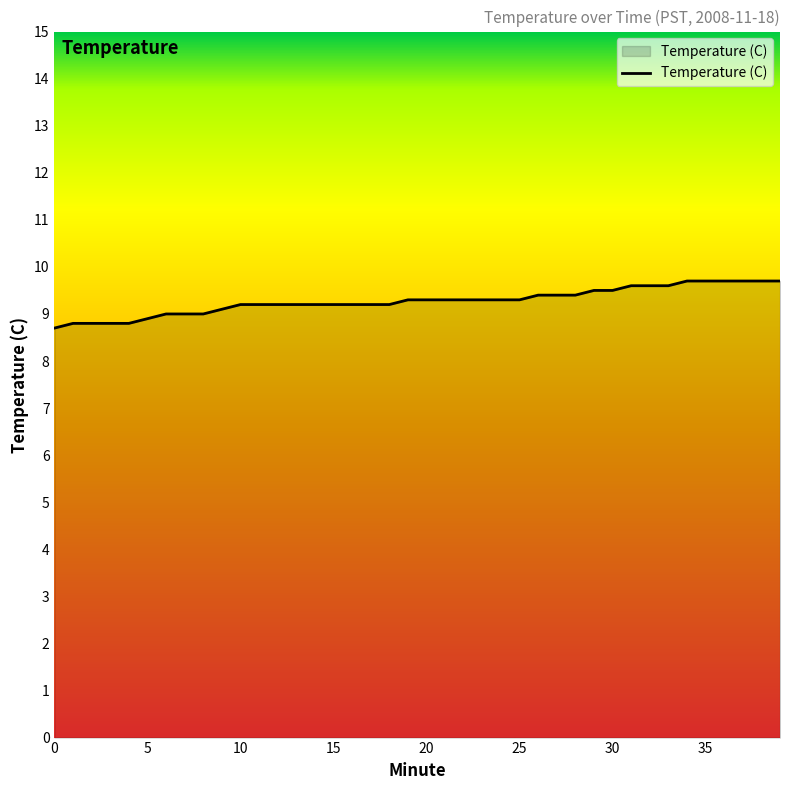

What is the difference between the maximum and minimum values?

1.0